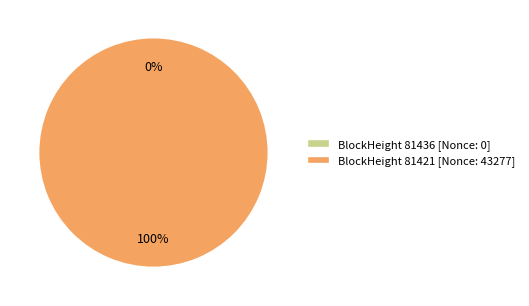

The 81421 slice represents 94% of the pie. True or false?

False